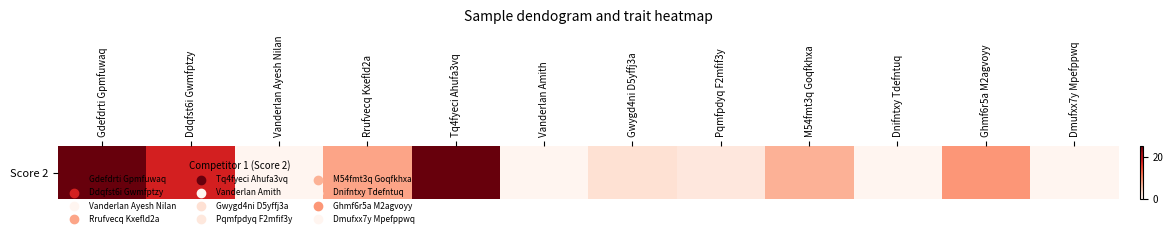

List the labels in order of value, smallest first.

Vanderlan Ayesh Nilan, Vanderlan Amith, Dnifntxy Tdefntuq, Dmufxx7y Mpefppwq, Pqmfpdyq F2mfif3y, Gwygd4ni D5yffj3a, M54fmt3q Goqfkhxa, Rrufvecq Kxefld2a, Ghmf6r5a M2agvoyy, Ddqfst6i Gwmfptzy, Gdefdrti Gpmfuwaq, Tq4fyeci Ahufa3vq